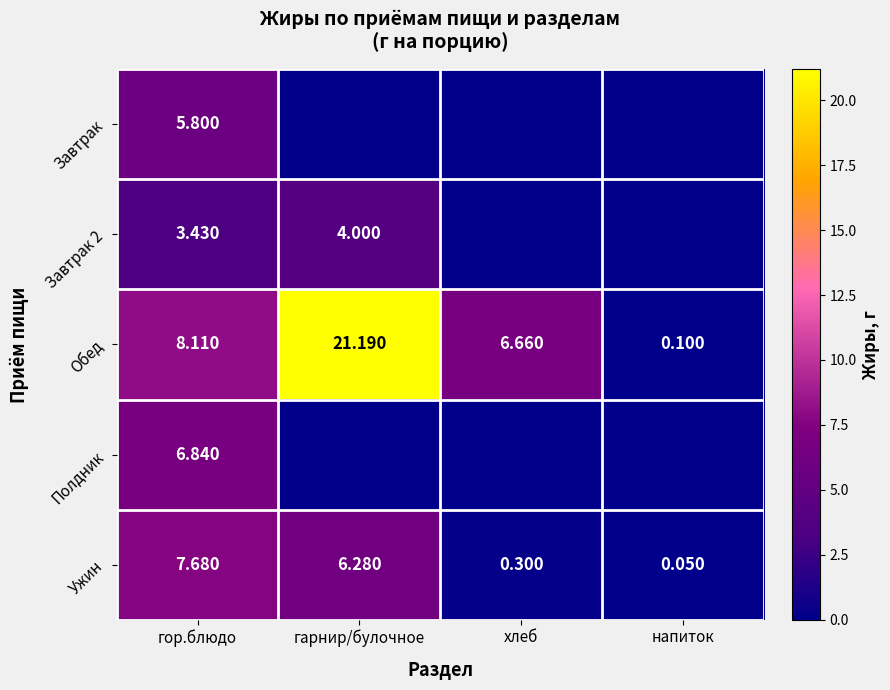

Which category has the lowest value across all series?

гарнир/булочное